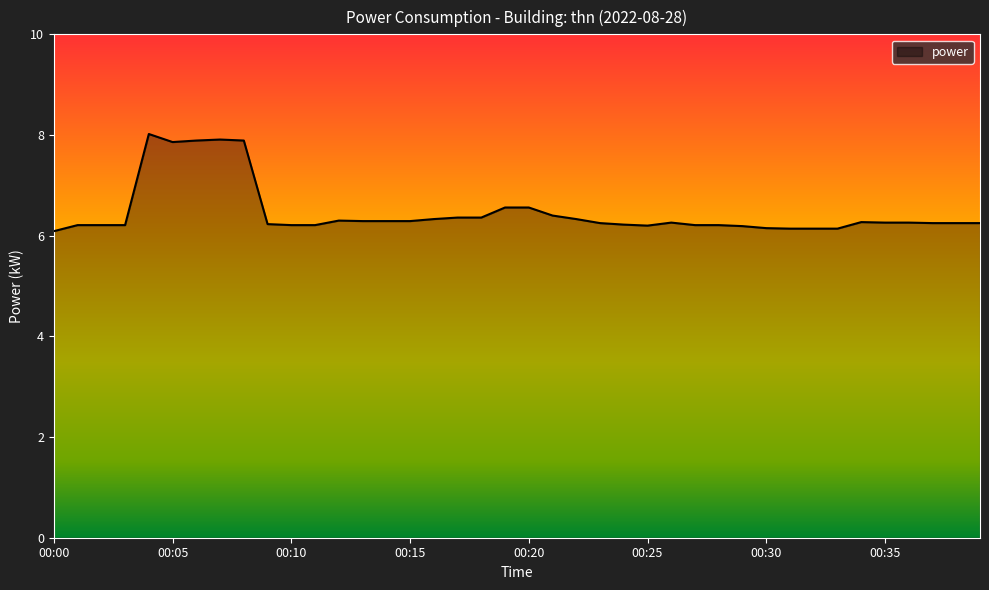

What is the minimum value shown in the chart?

6.1